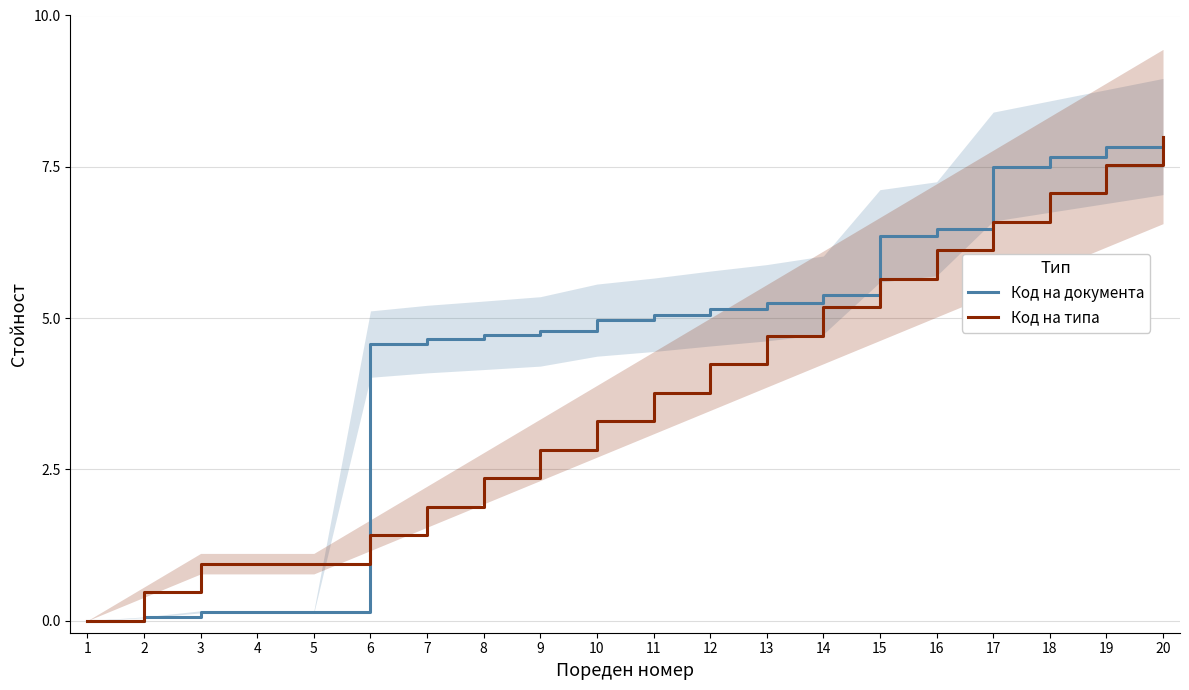

Reading left to right, list all the values displayed in this chart.

Код на документа: 0.0	0.1	0.1	0.1	0.1	4.6	4.7	4.7	4.8	5.0	5.1	5.2	5.3	5.4	6.4	6.5	7.5	7.7	7.8	8.0
Код на типа: 0.0	0.5	0.9	0.9	0.9	1.4	1.9	2.4	2.8	3.3	3.8	4.2	4.7	5.2	5.6	6.1	6.6	7.1	7.5	8.0